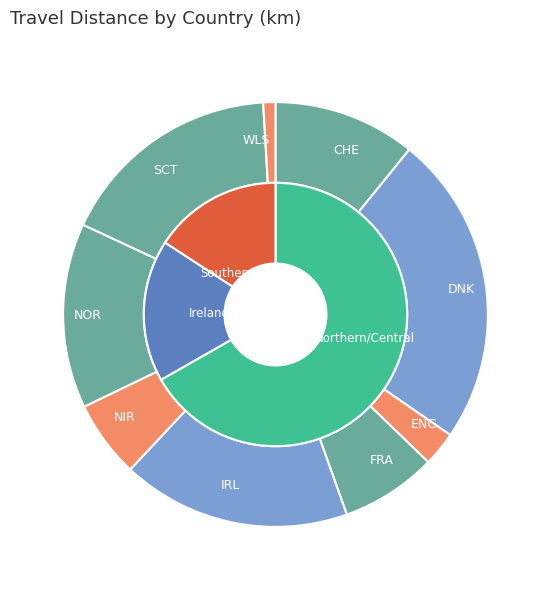

Does DNK account for over 50% of the chart?

No